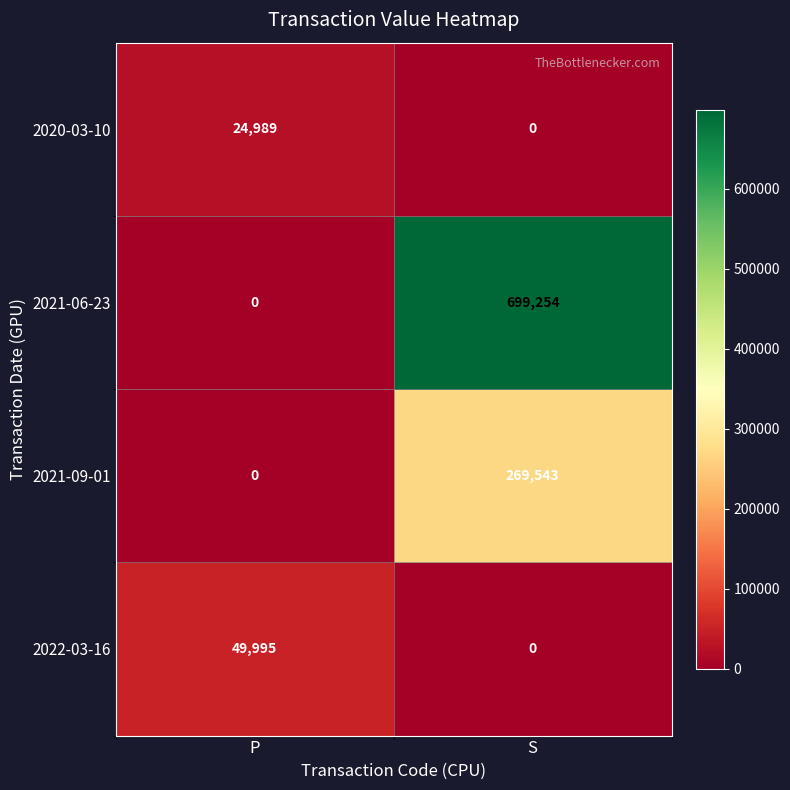

At which label does 2022-03-16 reach its minimum?

S